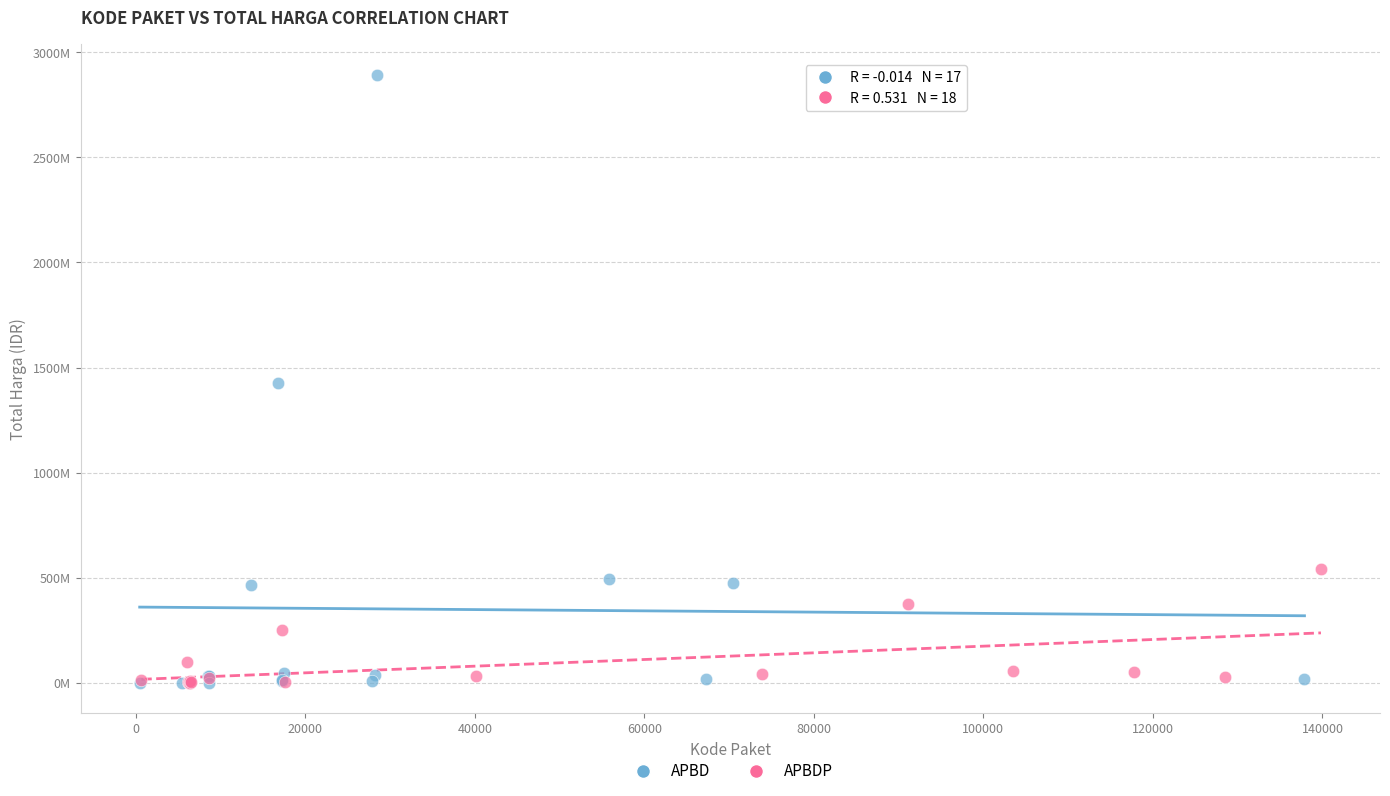

Which series contains the highest Y value?

APBD